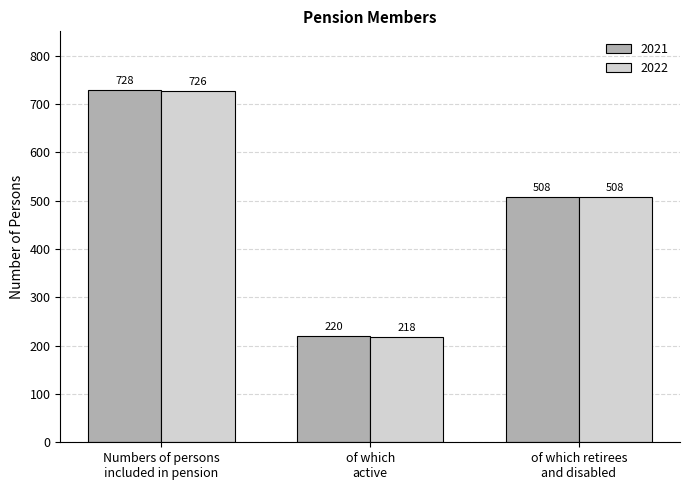

Rank the categories by 2022 value from highest to lowest.

Numbers of persons
included in pension, of which retirees
and disabled, of which
active